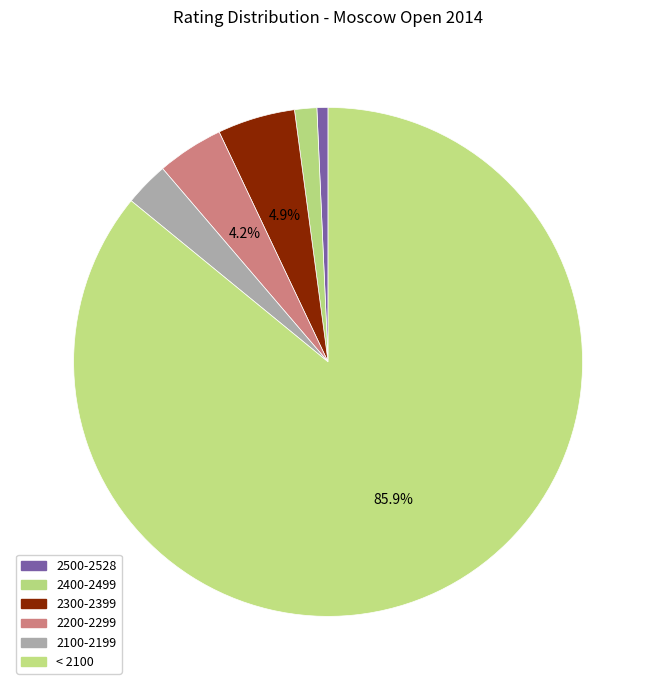

Which category accounts for the majority?

< 2100